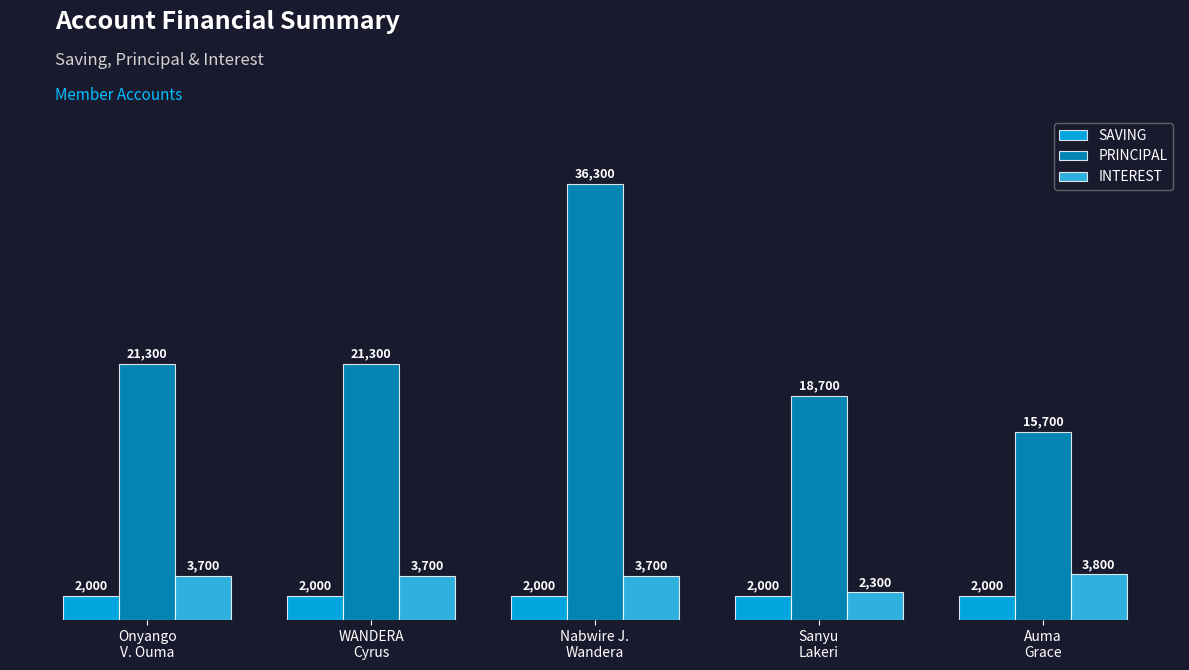

What is the sum of the PRINCIPAL values at Sanyu
Lakeri and Nabwire J.
Wandera?

55000